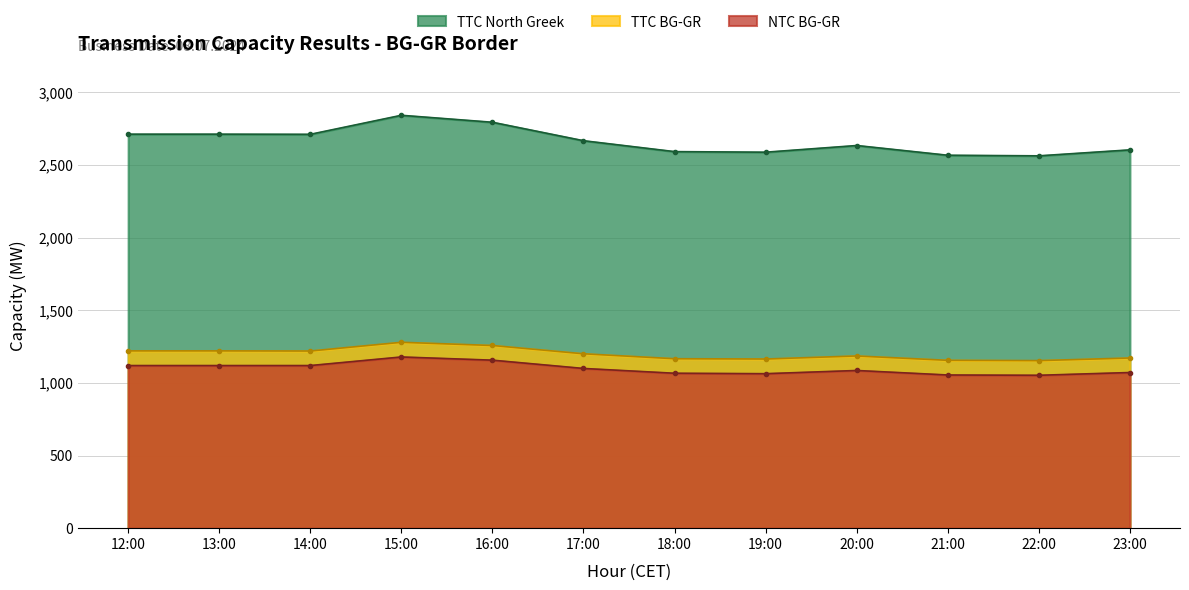

True or false: TTC North Greek and NTC BG-GR cross at least once.

False